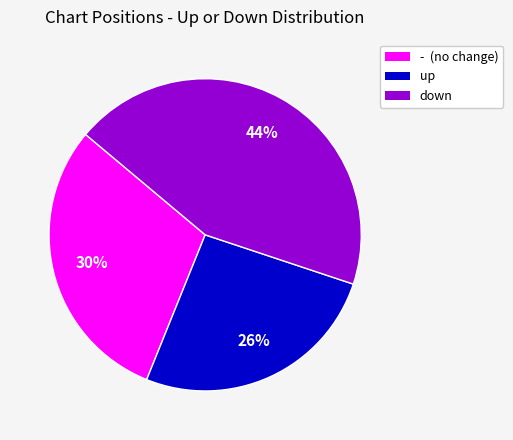

What percentage is the down slice, to the nearest percent?

44%